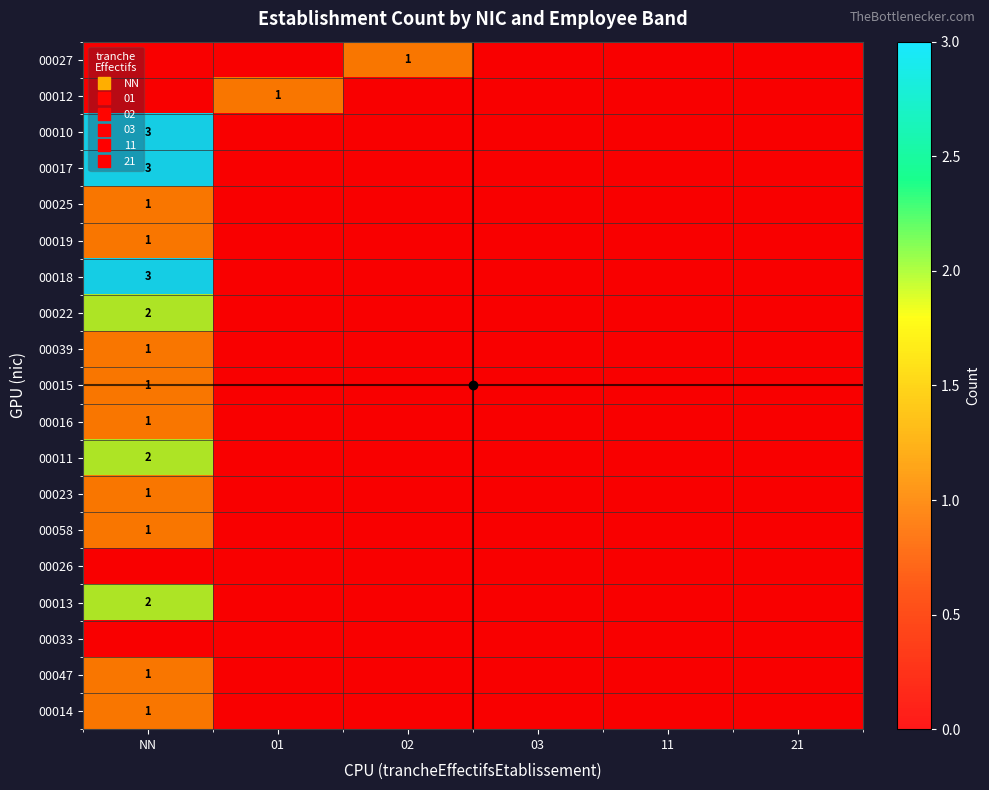

How many 00010 values are between 0 and 1?

5